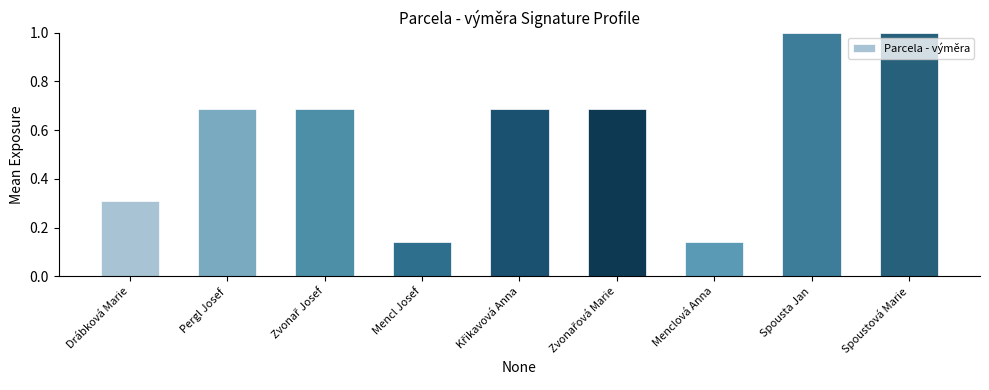

How many data points does each series have?

9